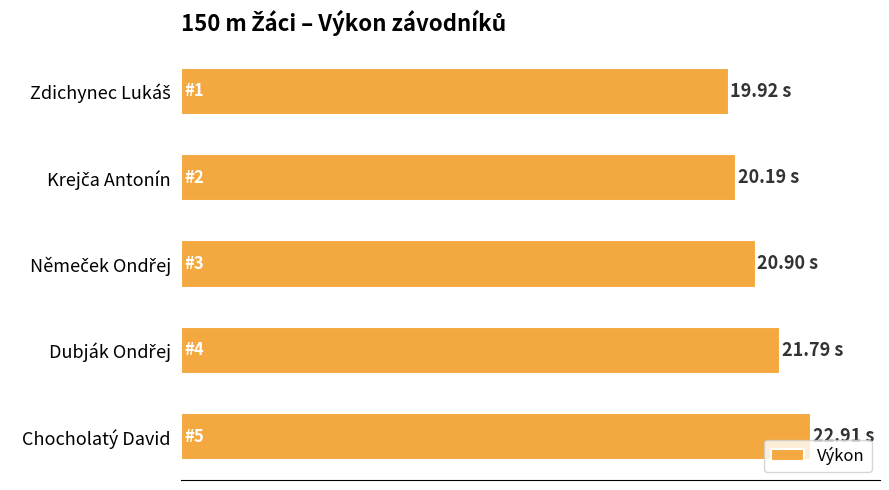

Are the bars horizontal?

Yes